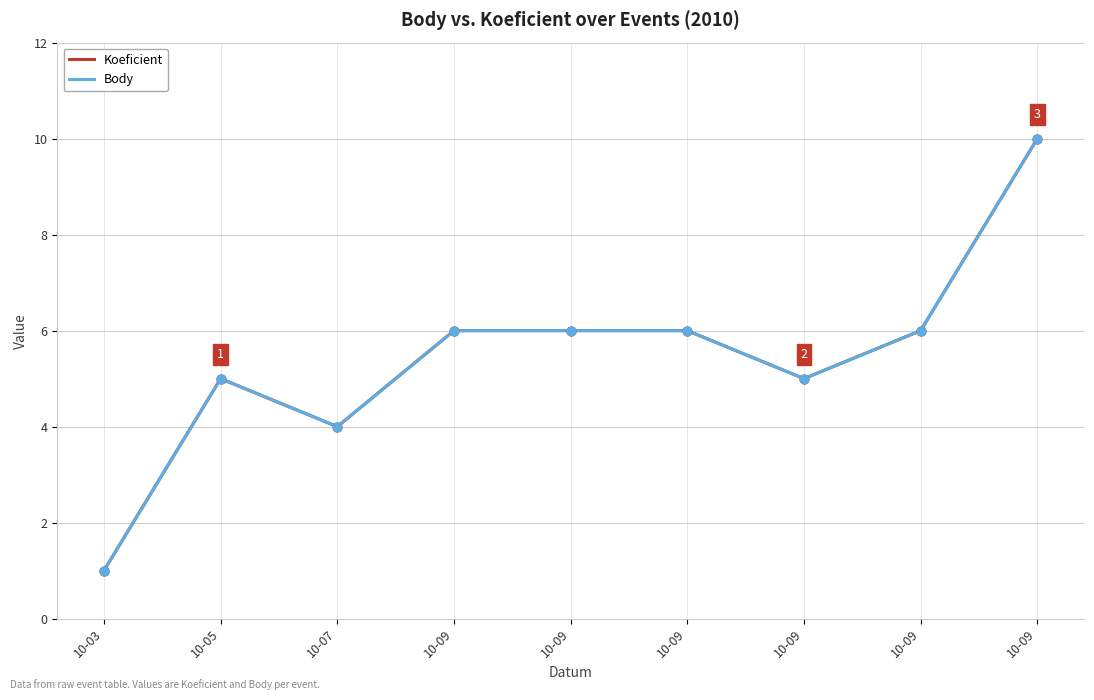

Is this an area chart (filled region under the line)?

No